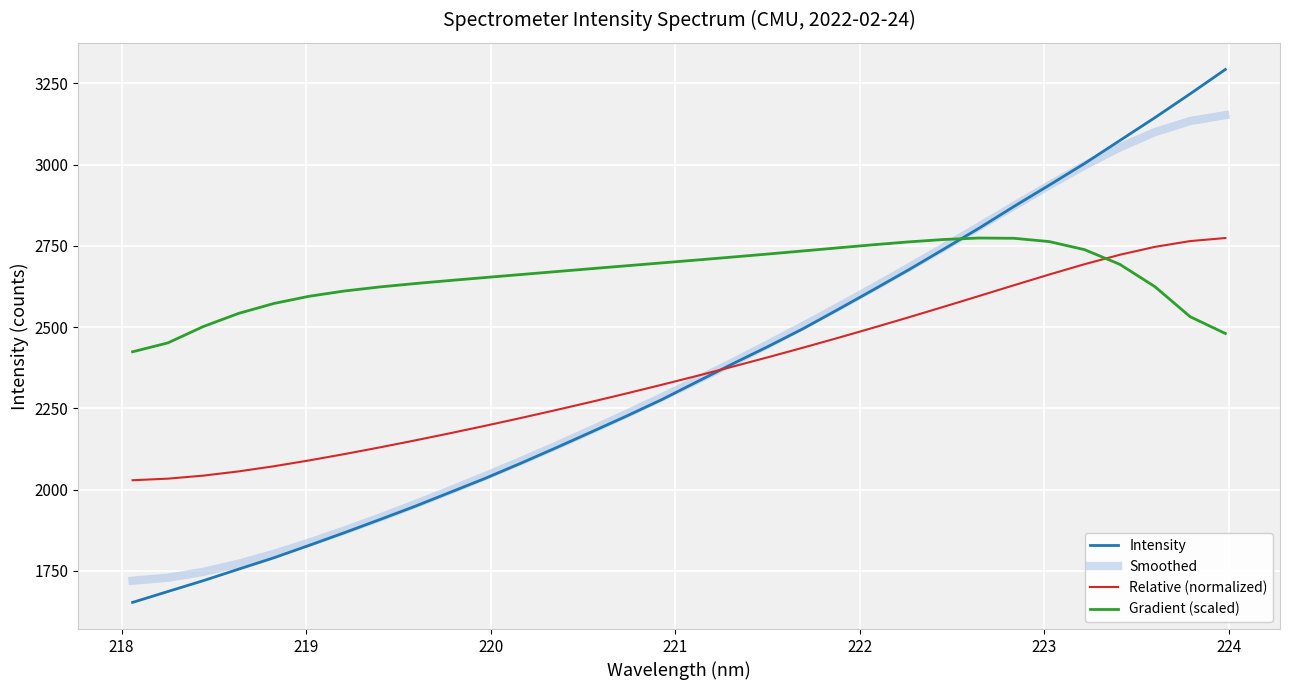

At how many categories does at least one series exceed 1738?

32